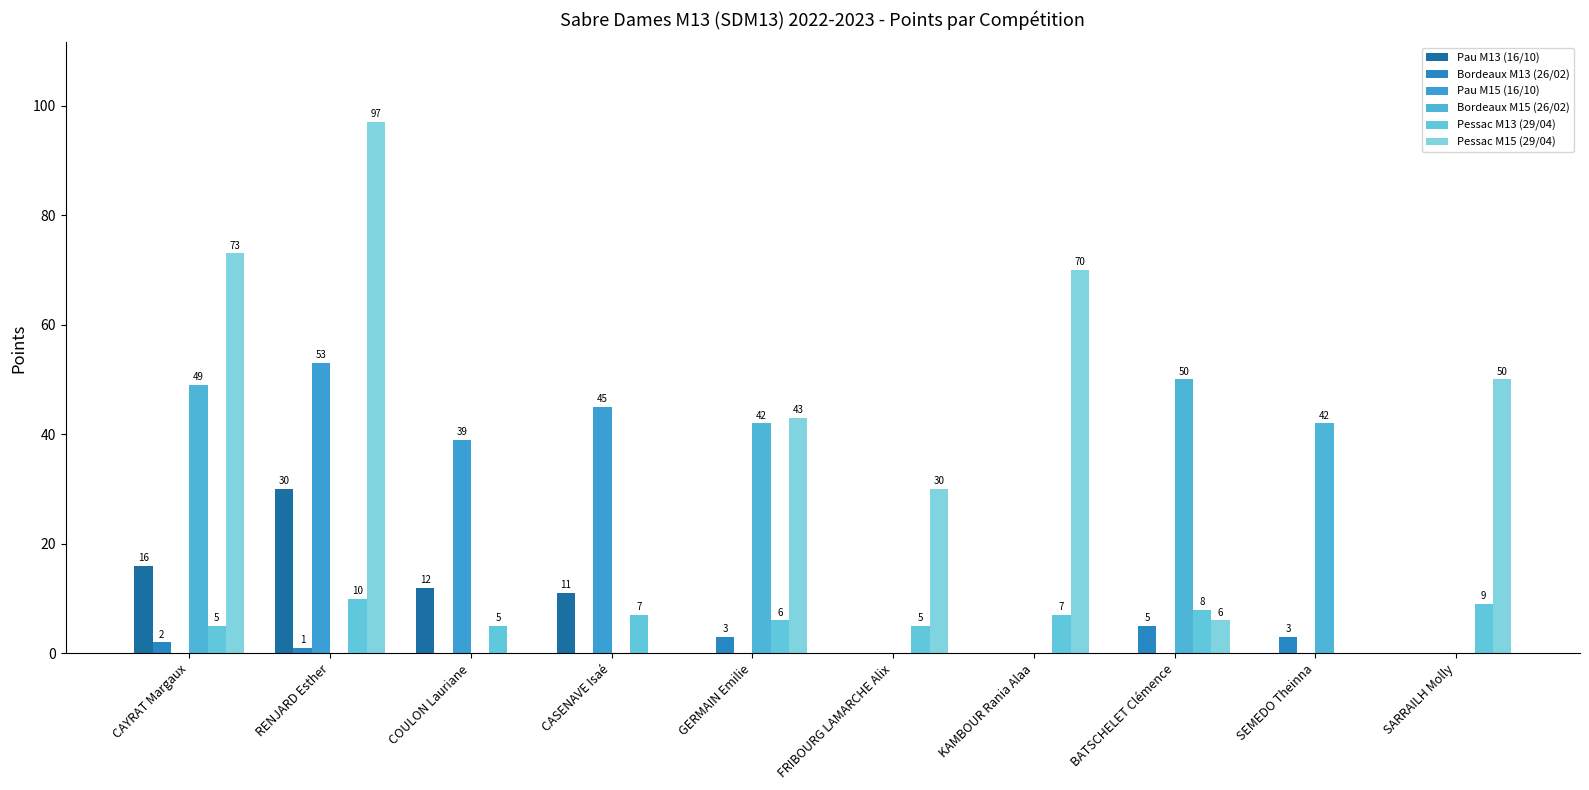

At which category is the sum across all series the highest?

RENJARD Esther